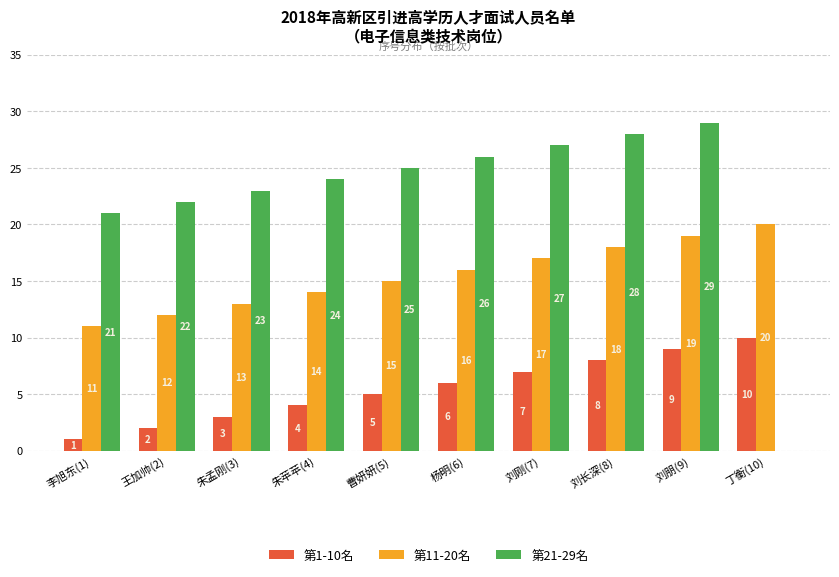

Is it true that 第21-29名 equals 23 at 朱孟刚(3)?

True